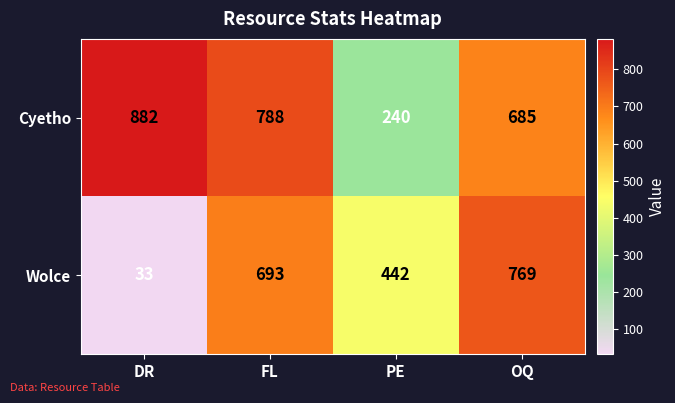

Which category has the lowest value in the Cyetho series?

PE